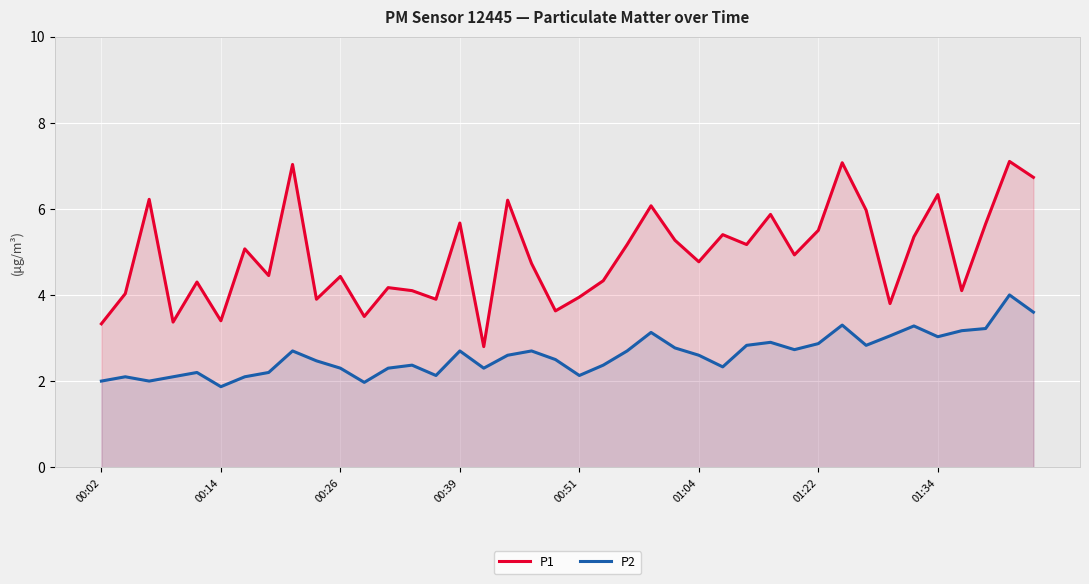

List the series in order of their peak value, lowest first.

P2, P1